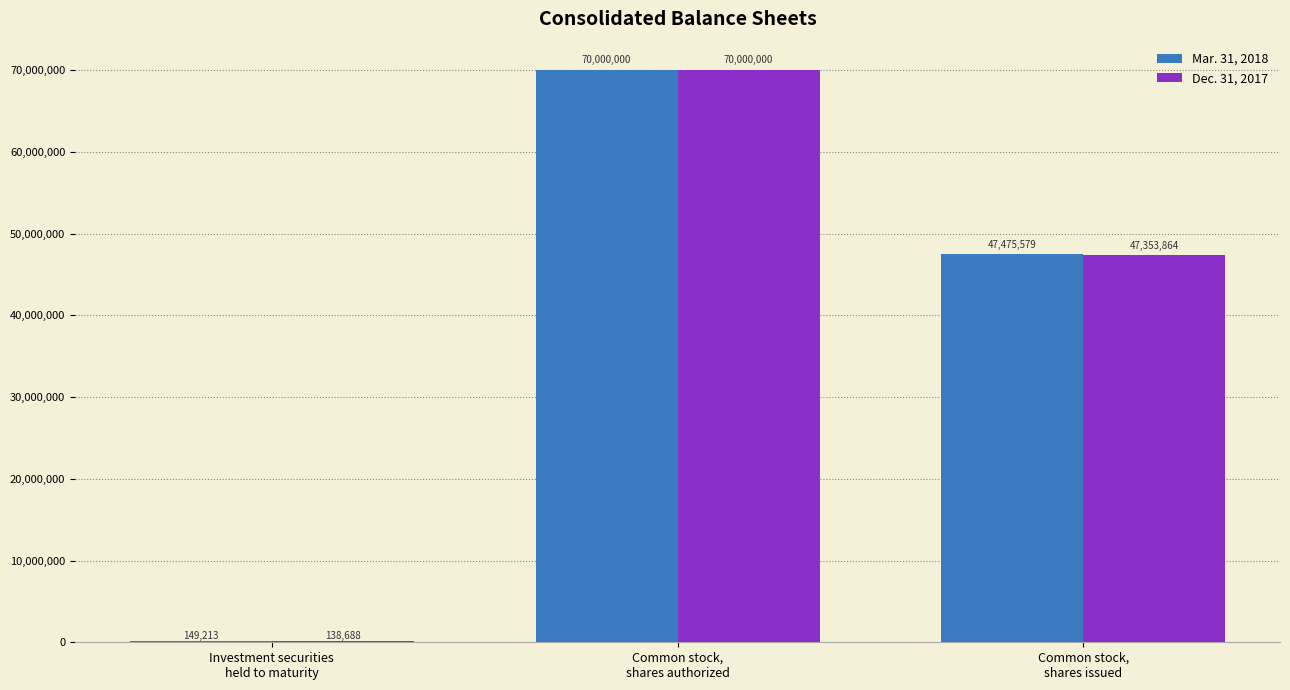

Which series changed the most between Investment securities
held to maturity and Common stock,
shares authorized?

Dec. 31, 2017